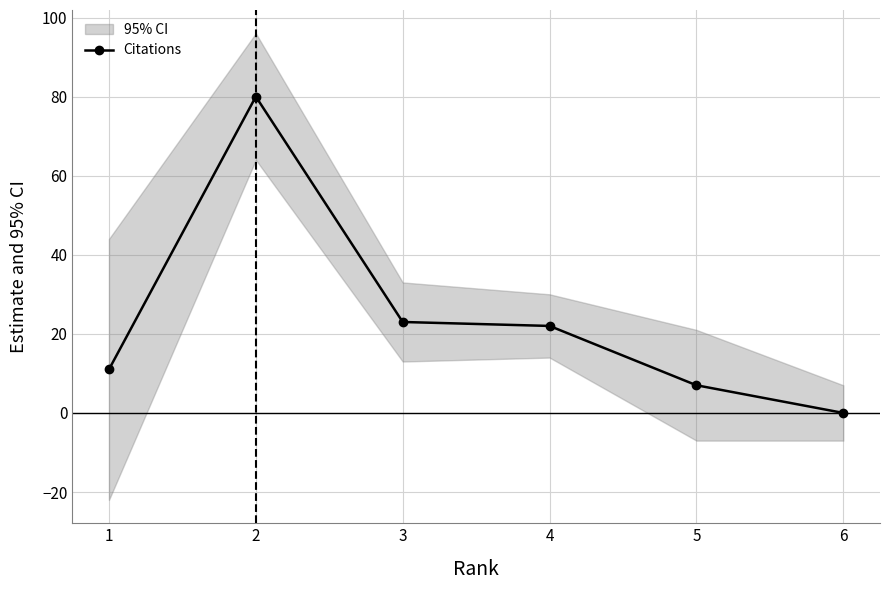

Where is the data nearest to the value 40?

3